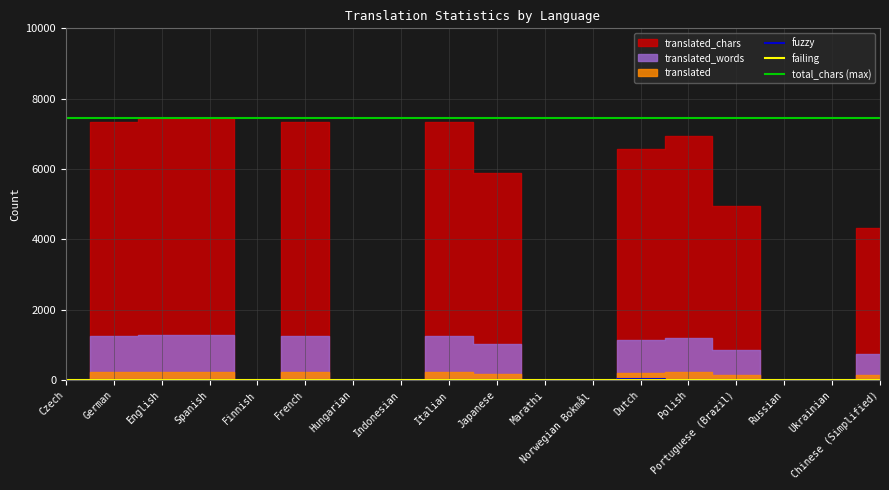

True or false: failing and translated_words intersect in this chart.

False